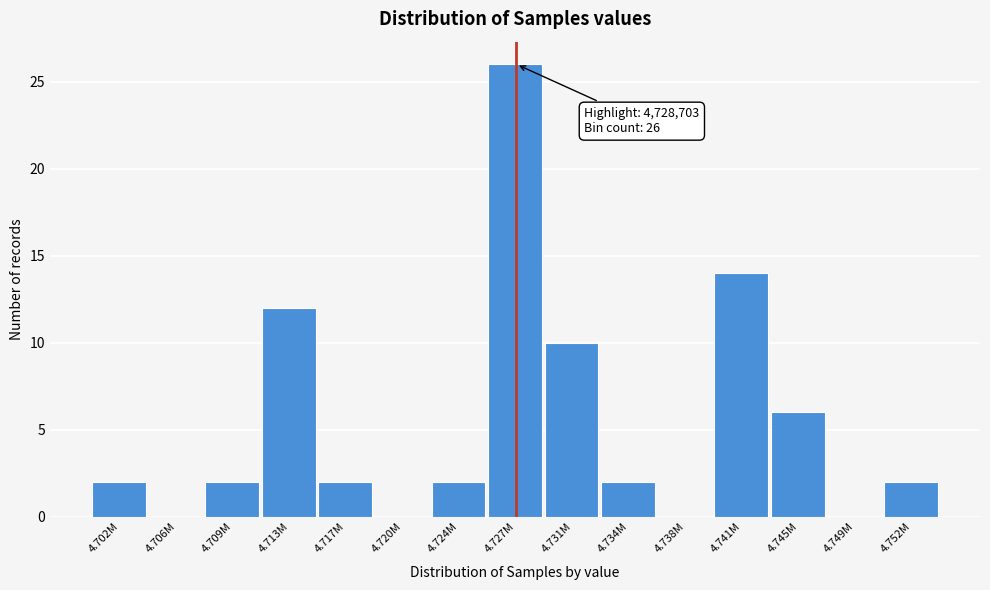

Reading left to right, transcribe all the data shown in this chart.

4.702M=2	4.706M=0	4.709M=2	4.713M=12	4.717M=2	4.720M=0	4.724M=2	4.727M=26	4.731M=10	4.734M=2	4.738M=0	4.741M=14	4.745M=6	4.749M=0	4.752M=2